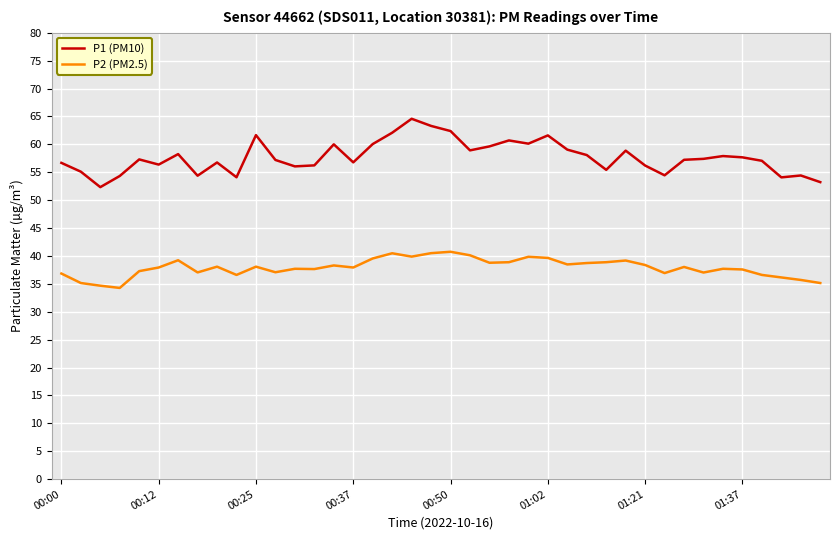

Rank the series by their average value, from highest to lowest.

P1 (PM10), P2 (PM2.5)